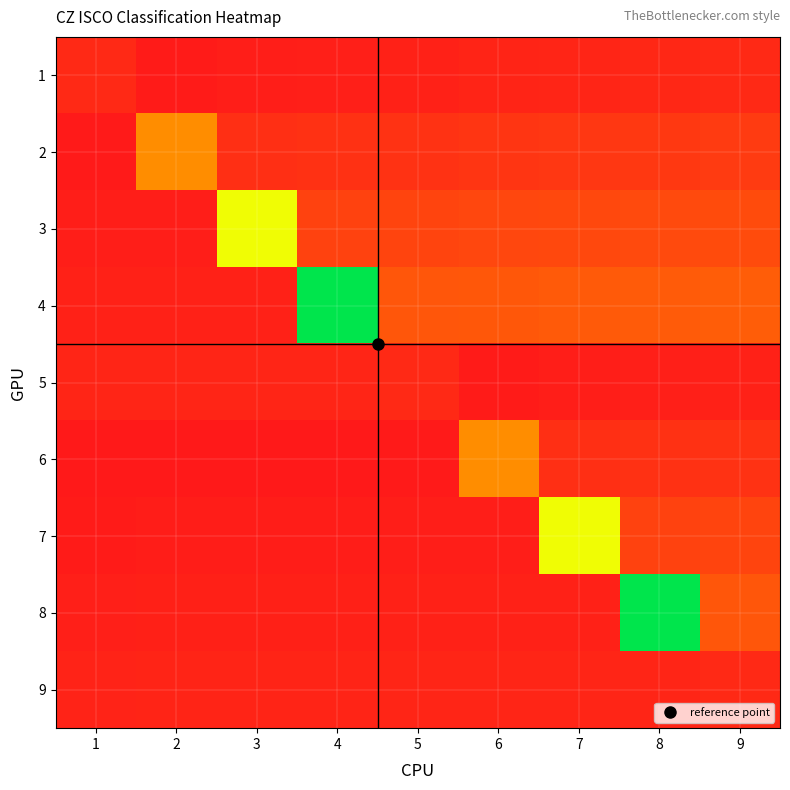

At which category does the chart reach its peak across all series?

4